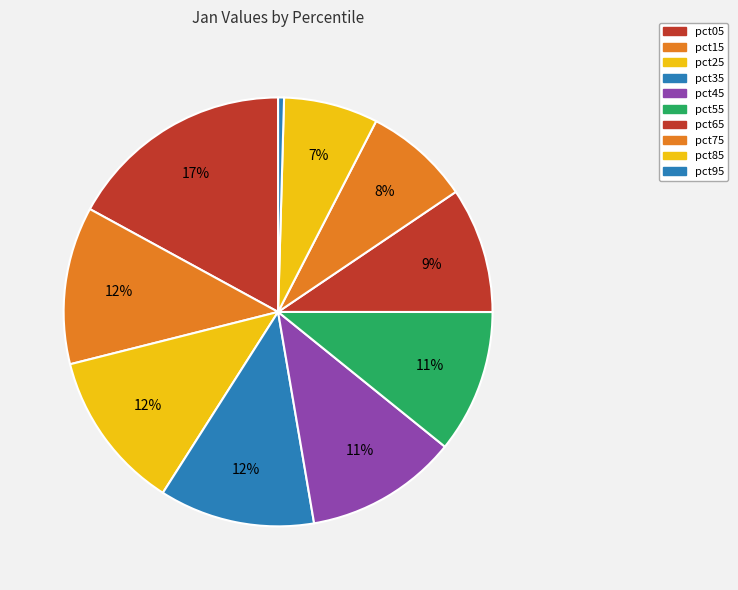

What is the smallest slice in the pie chart?

pct95